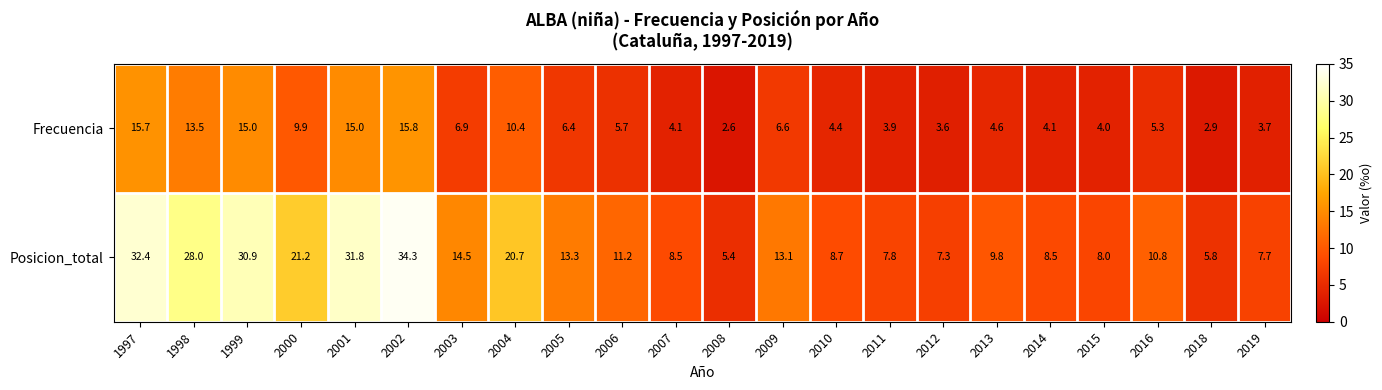

The Frecuencia series shows 13.7 at 2004. True or false?

False